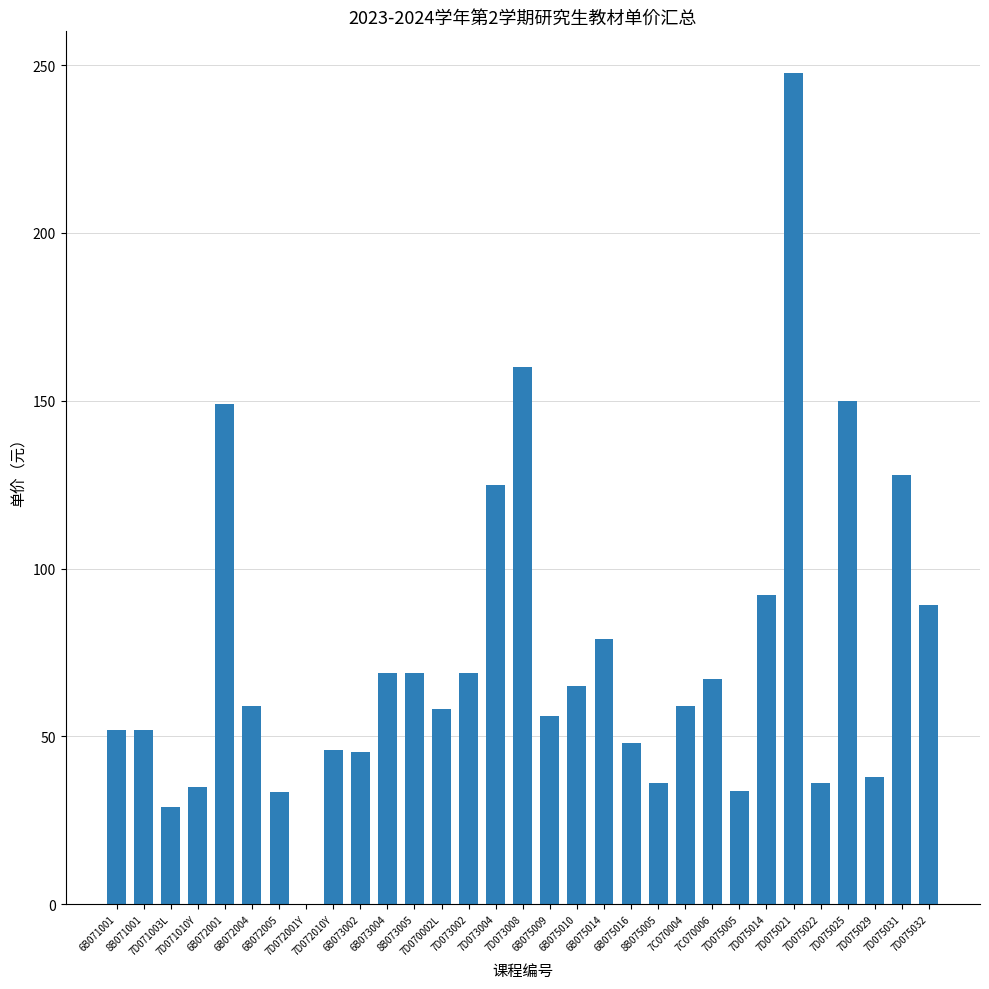

What is the sum of all values?

2274.9